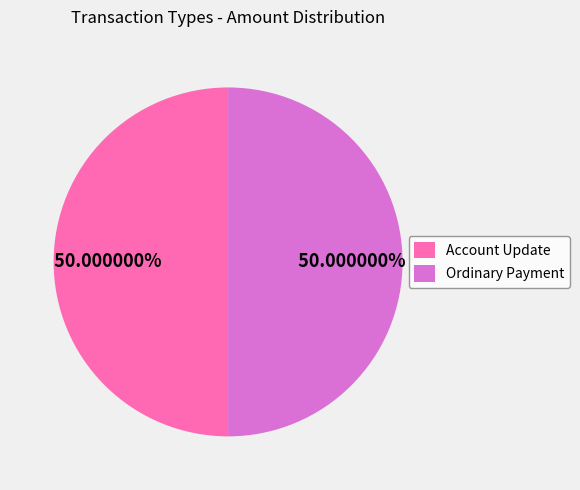

To the nearest percent, what portion does Ordinary Payment represent?

50%